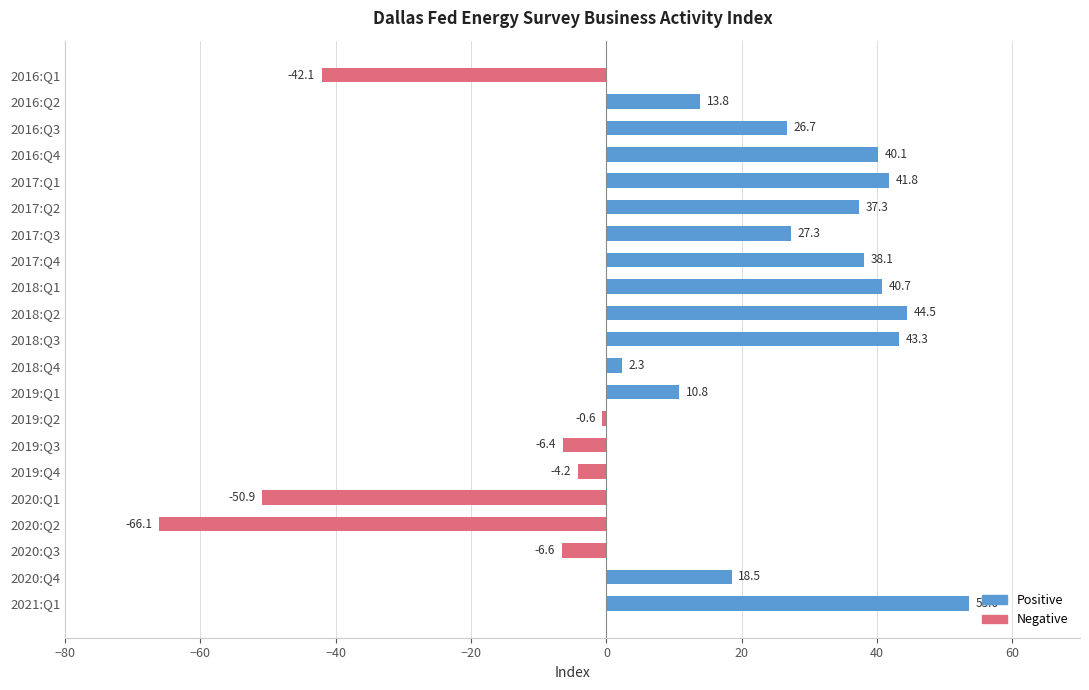

How many data points are less than 18?

10